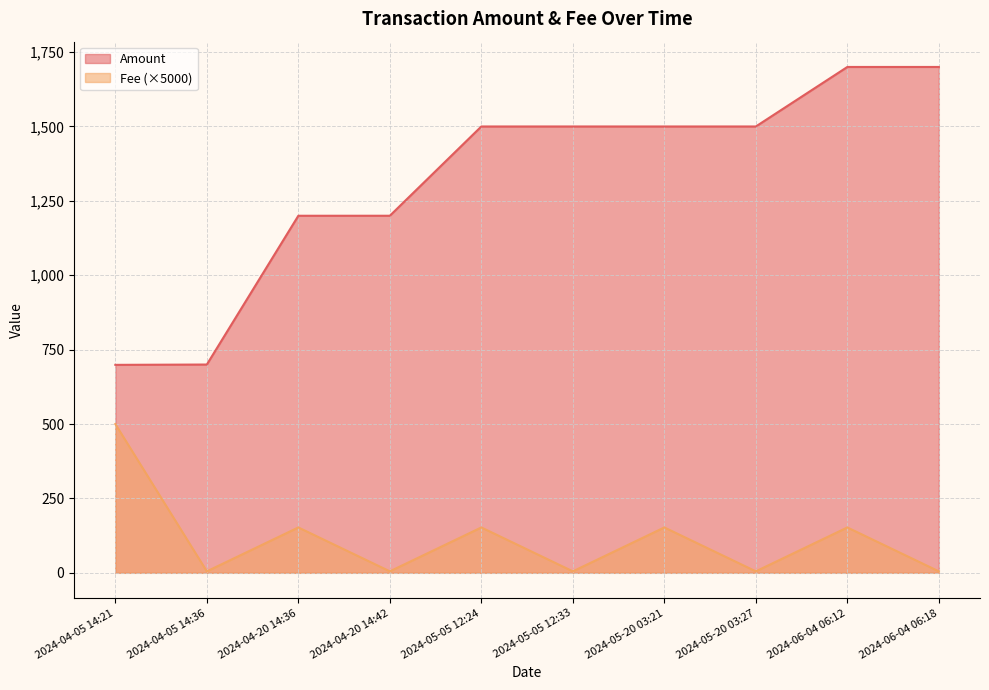

How many interior local peaks does the Fee series have?

4